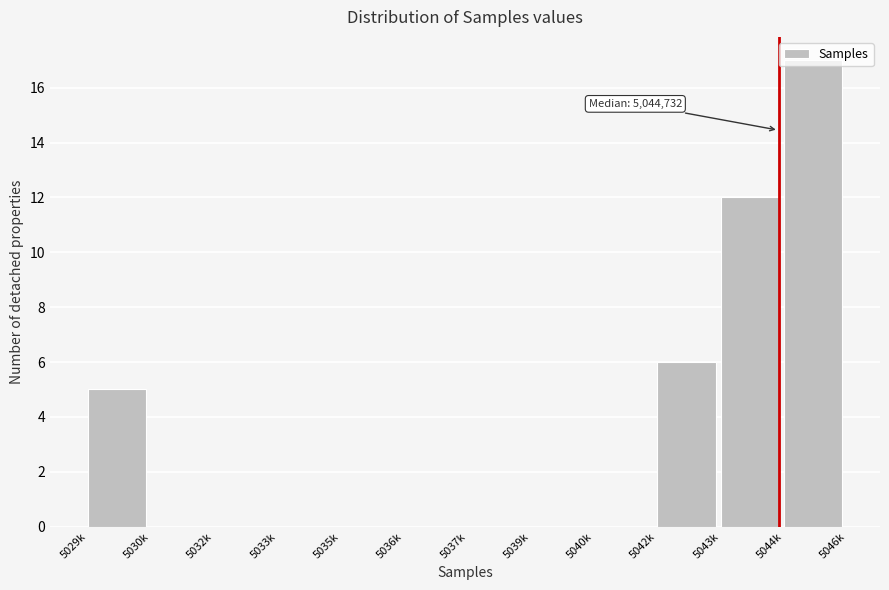

Which has a higher value, 5043k or 5035k?

5043k